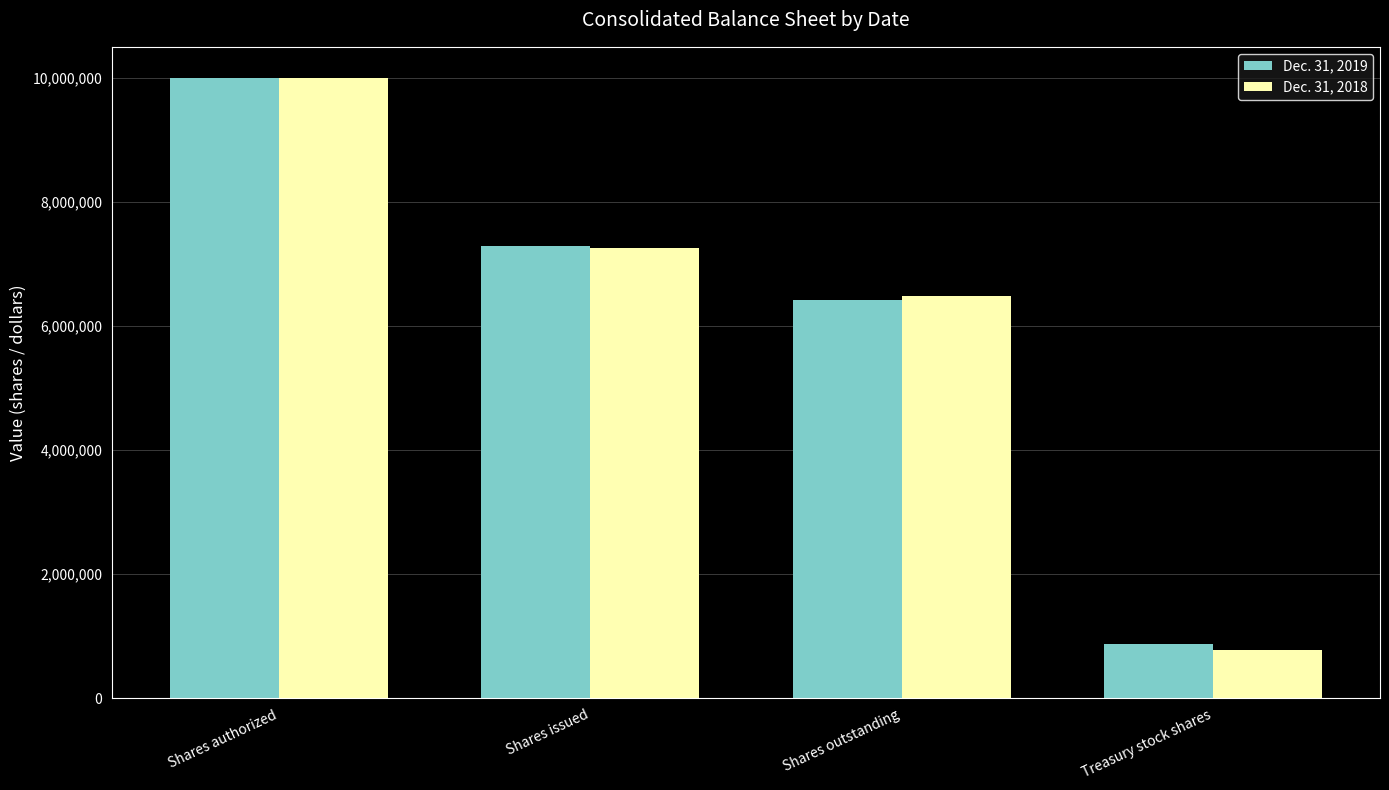

Rank the categories by Dec. 31, 2019 value from lowest to highest.

Treasury stock shares, Shares outstanding, Shares issued, Shares authorized